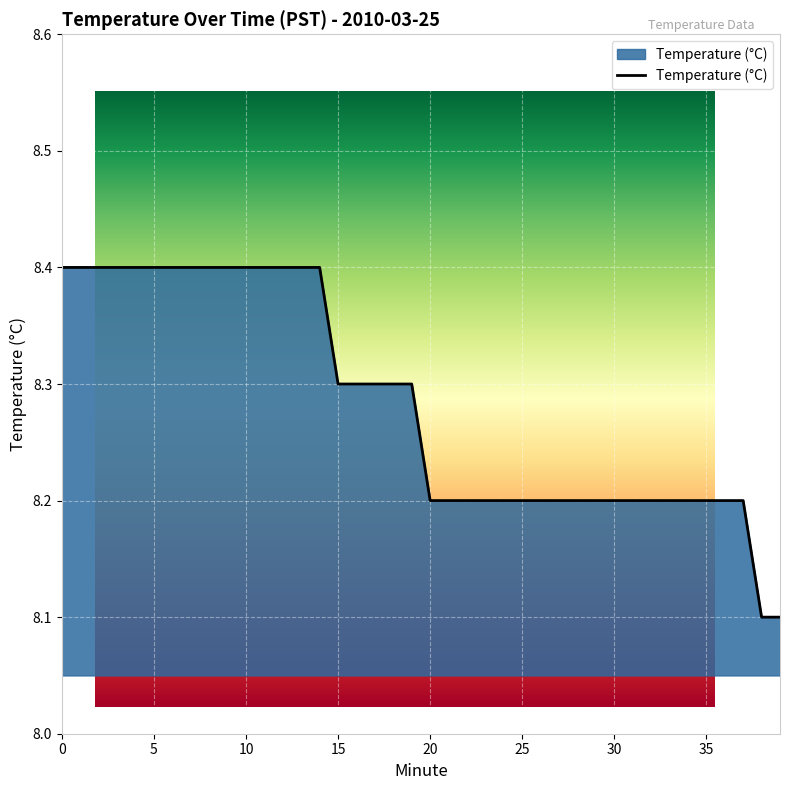

Rank the categories by value from lowest to highest.

38, 39, 20, 21, 22, 23, 24, 25, 26, 27, 28, 29, 30, 31, 32, 33, 34, 35, 36, 37, 15, 16, 17, 18, 19, 0, 1, 2, 3, 4, 5, 6, 7, 8, 9, 10, 11, 12, 13, 14